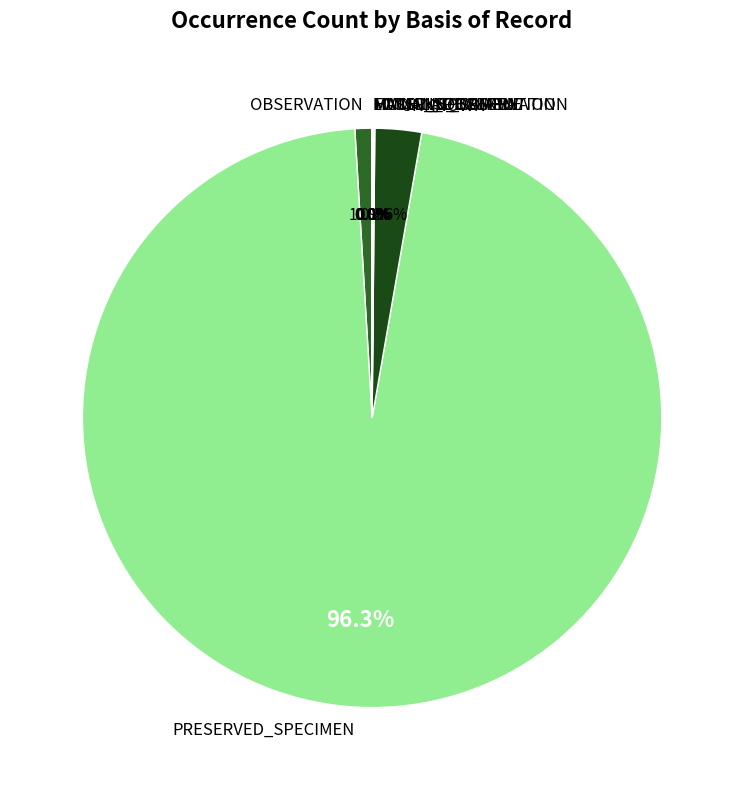

Between UNKNOWN and OBSERVATION, which is larger?

UNKNOWN